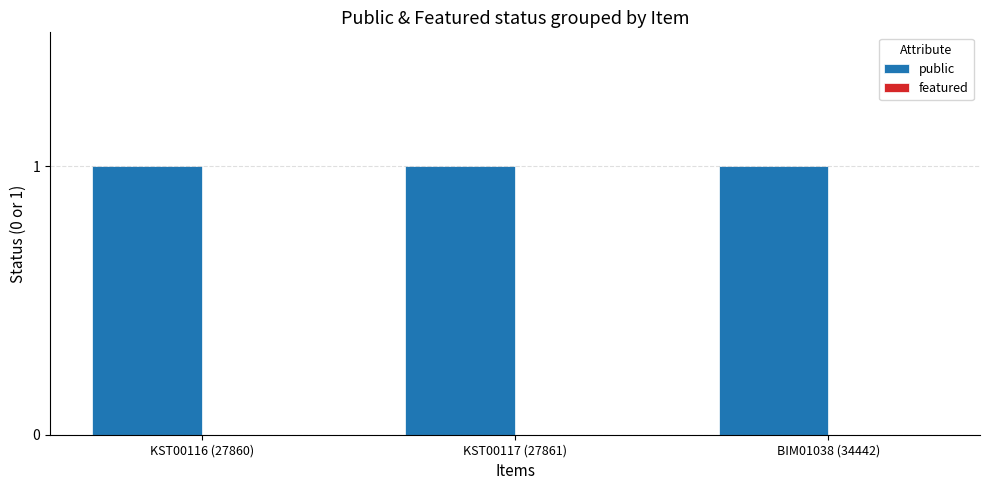

Reading right to left, list all the values displayed in this chart.

public: BIM01038 (34442)=1	KST00117 (27861)=1	KST00116 (27860)=1
featured: BIM01038 (34442)=0	KST00117 (27861)=0	KST00116 (27860)=0